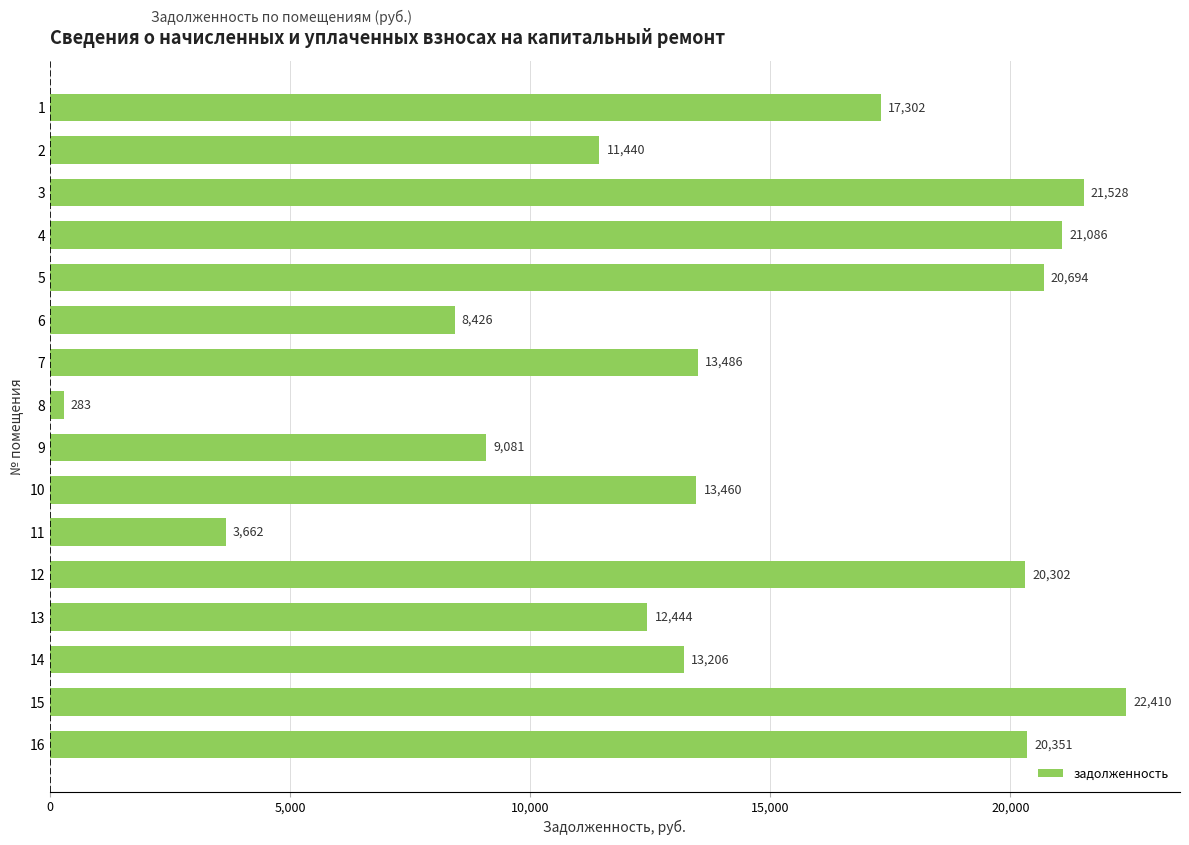

What is the value of the 10th bar from the top?

13460.2